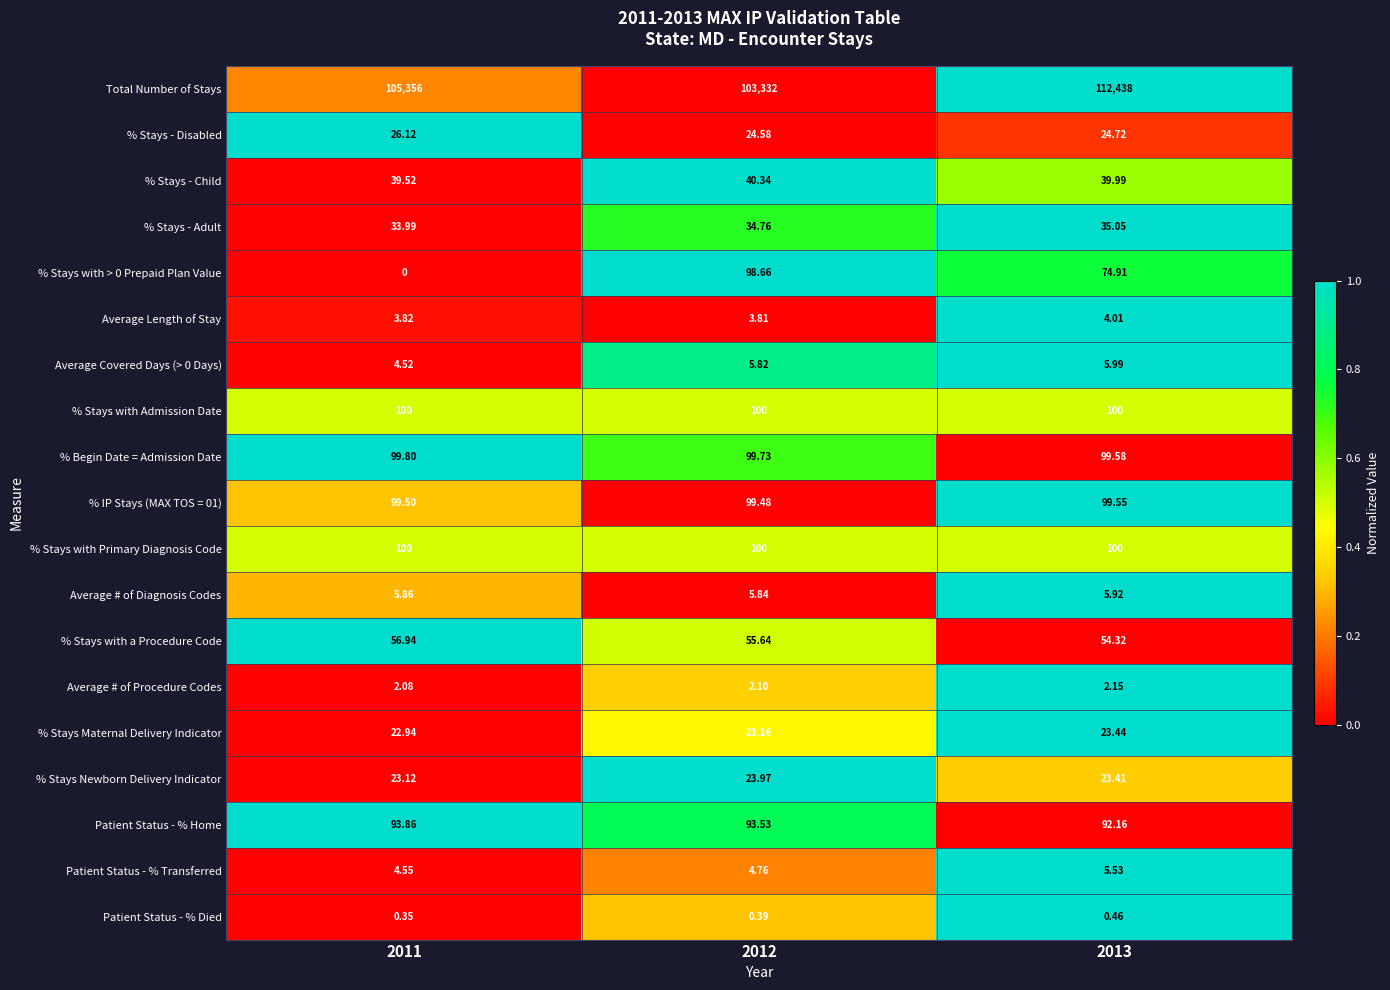

Which label corresponds to the smallest value in the chart?

2011